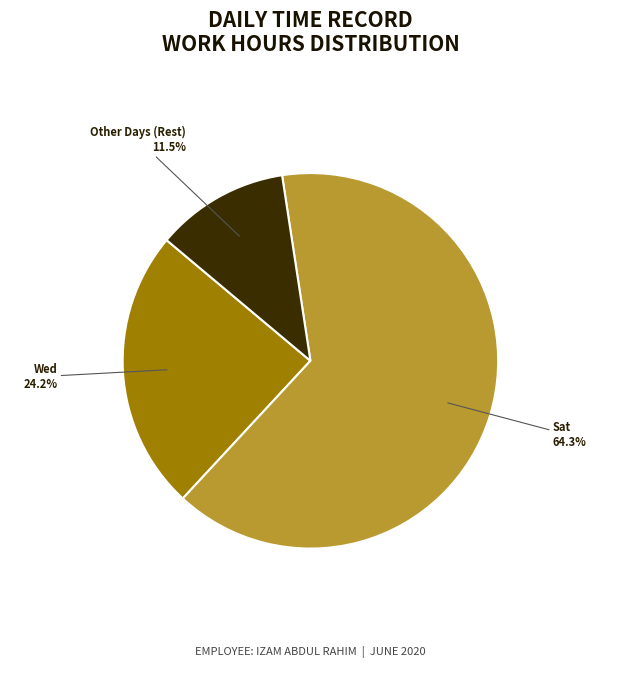

Does any single category account for the majority?

Yes